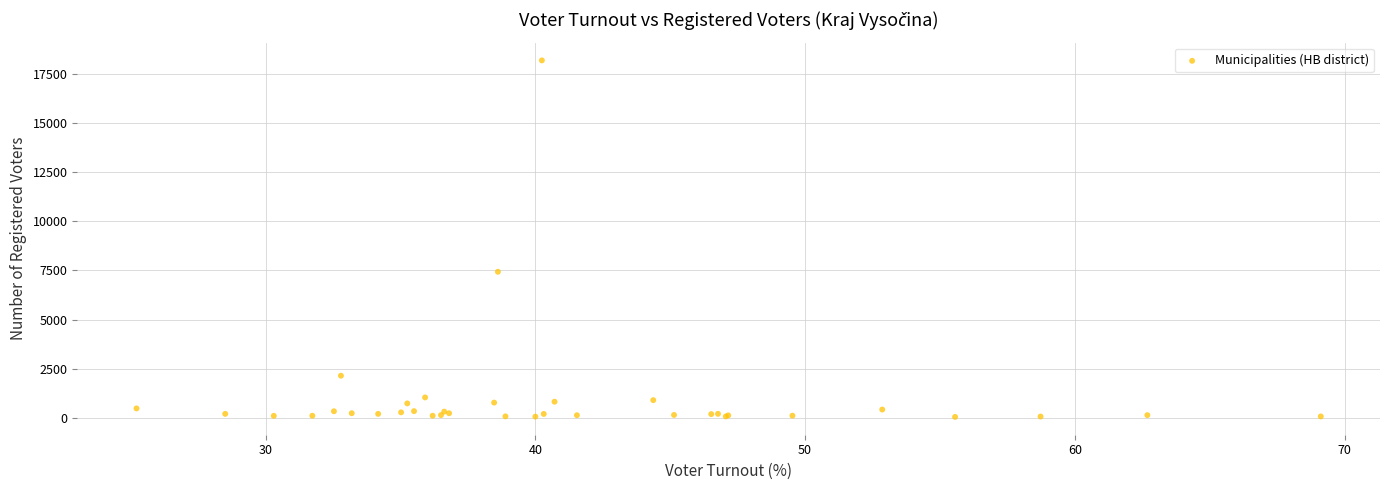

What Y value in the scatter plot is closest to 9115?

7430